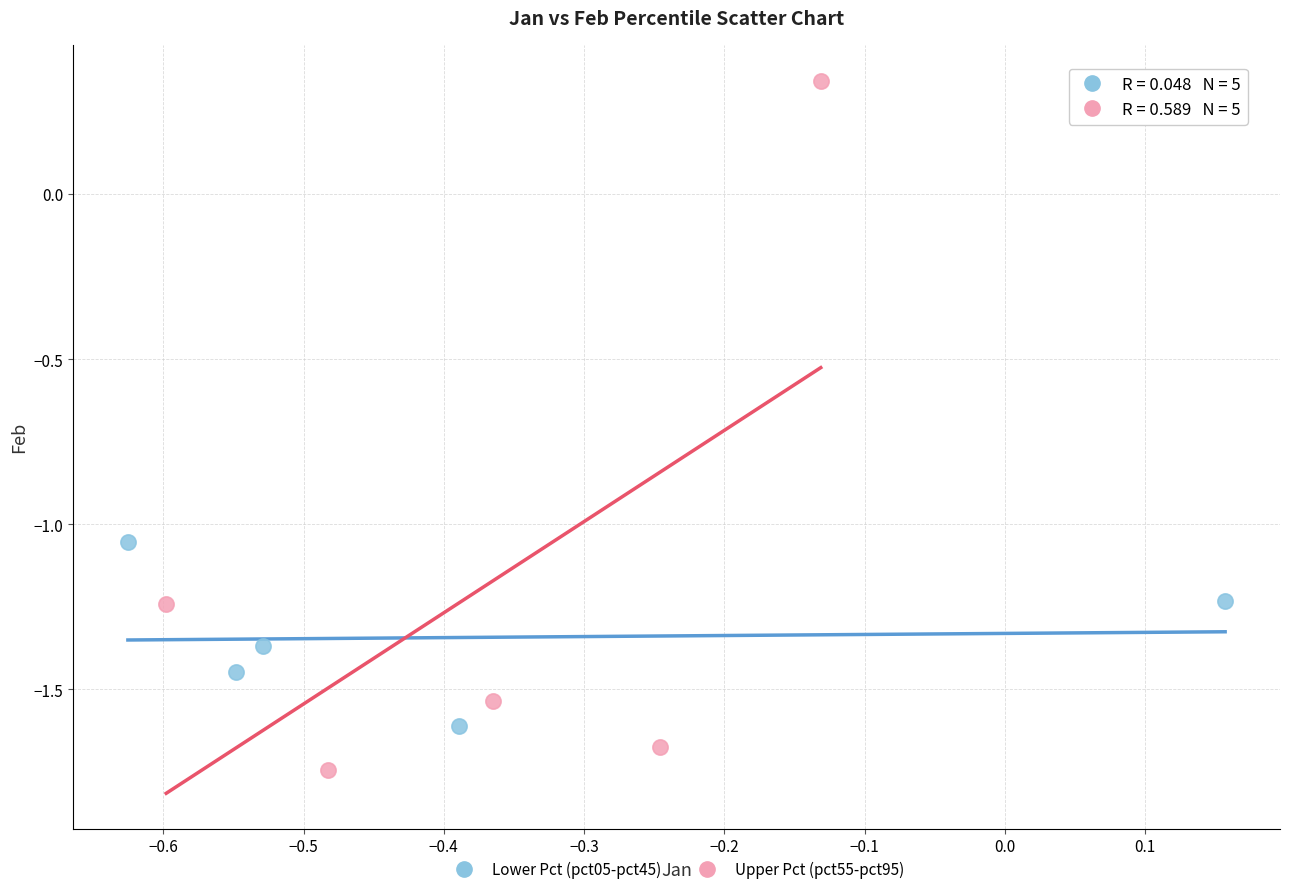

Which series has the largest Y range (max minus min)?

Upper Pct (pct55-pct95)